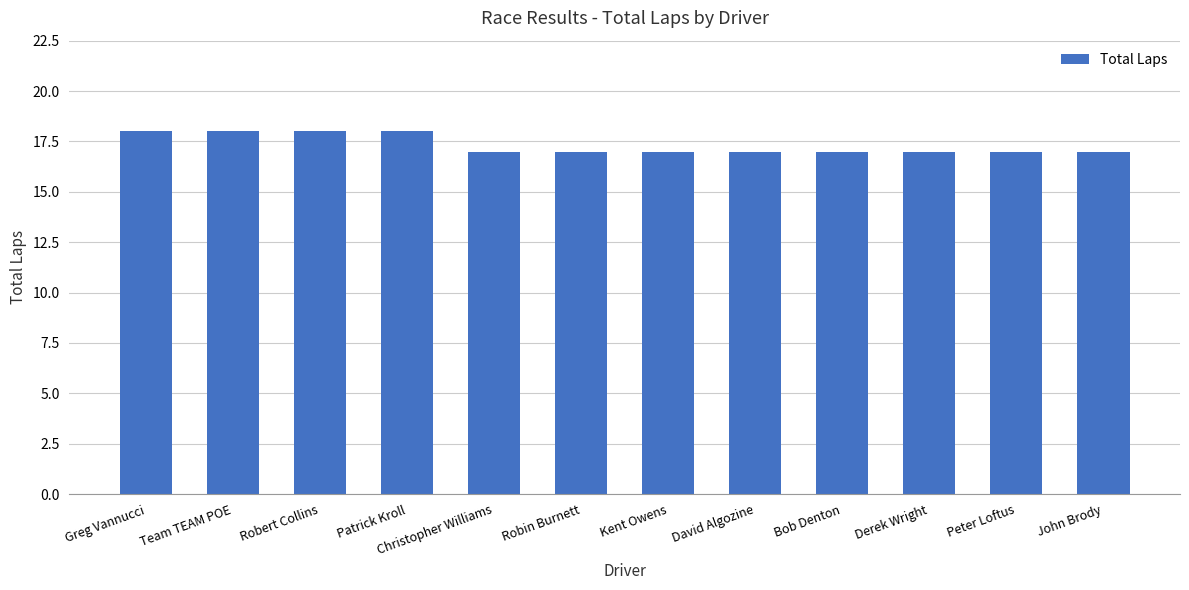

What is the difference between the maximum and second lowest values?

1